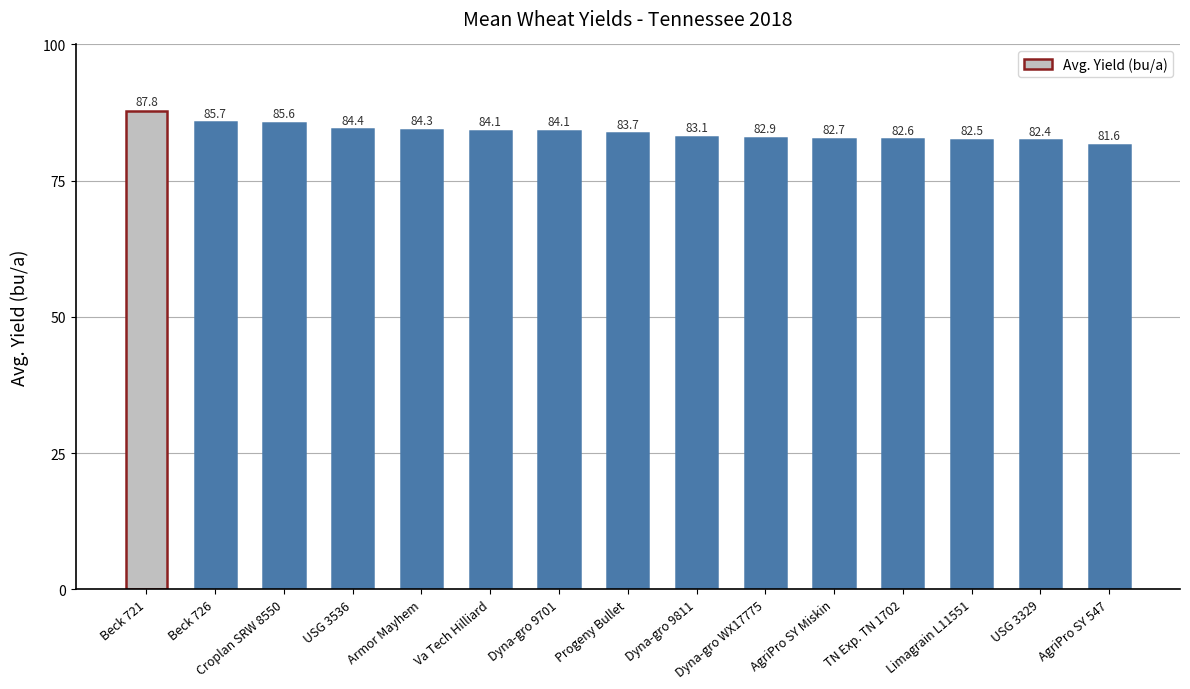

What is the greatest value displayed?

87.8